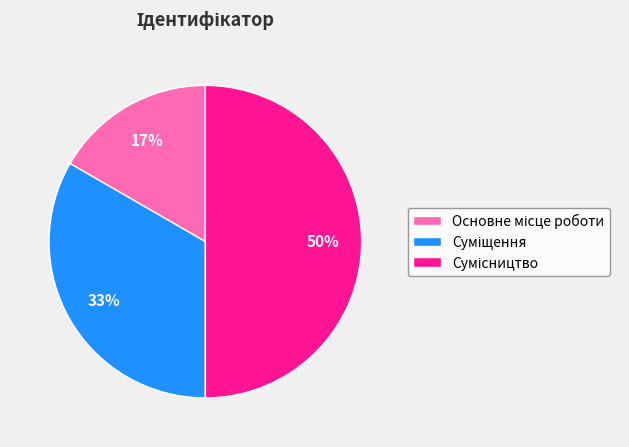

To the nearest percent, what is the difference between the largest and smallest slice percentages?

33%